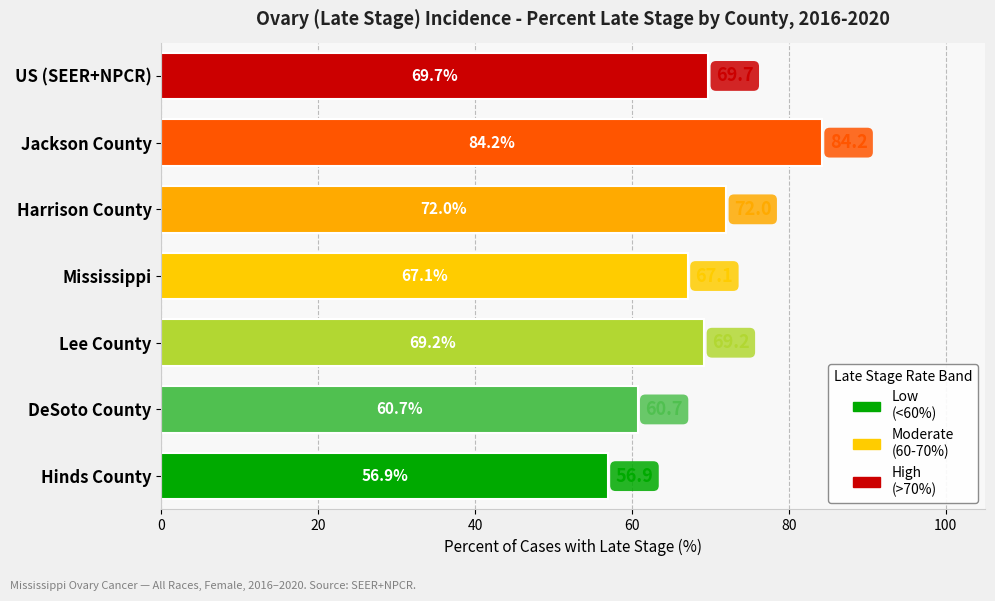

What is the smallest value displayed?

56.9